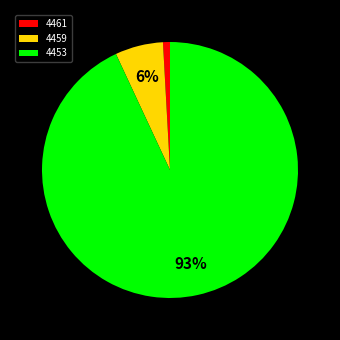

Is it true that 4453 is 93% of the pie?

True